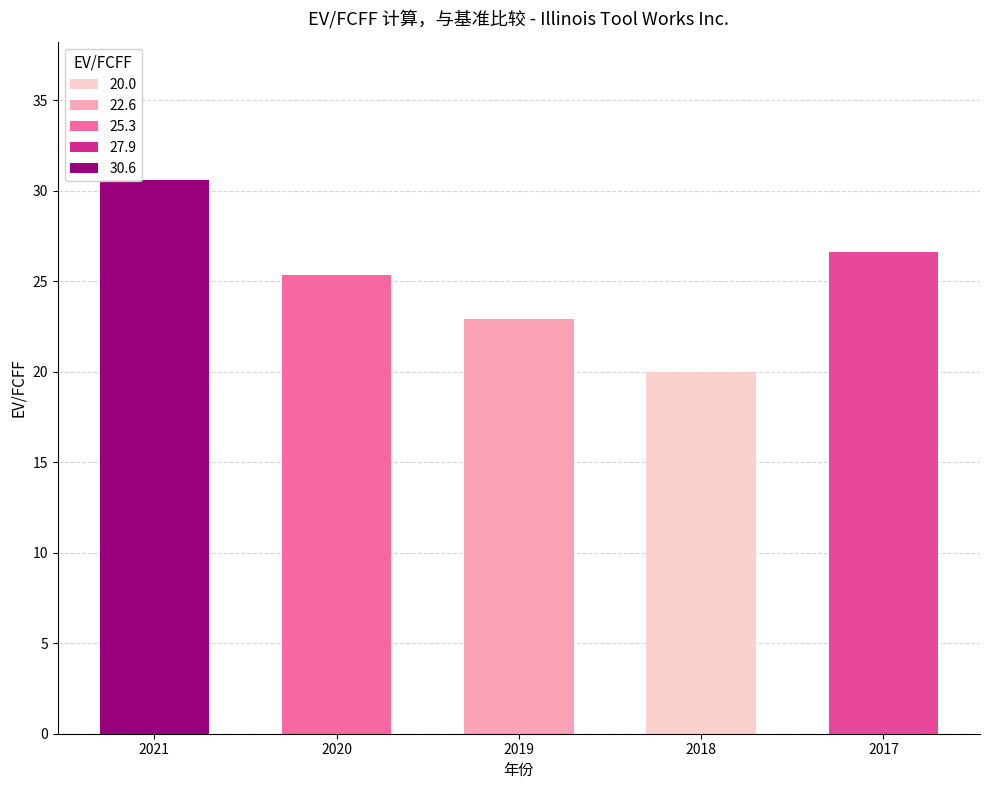

Reading left to right, extract all data points from this chart.

2021=30.6	2020=25.3	2019=22.9	2018=20.0	2017=26.6